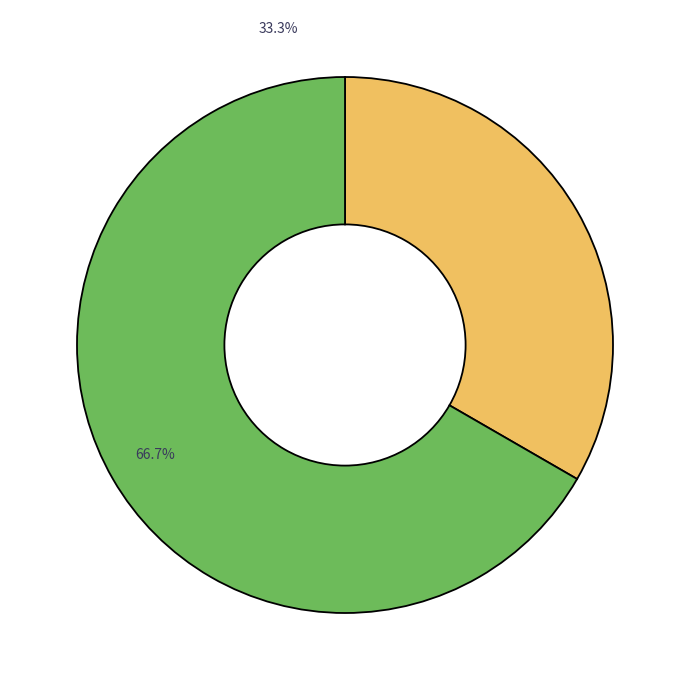

Is there a majority slice in this chart?

Yes